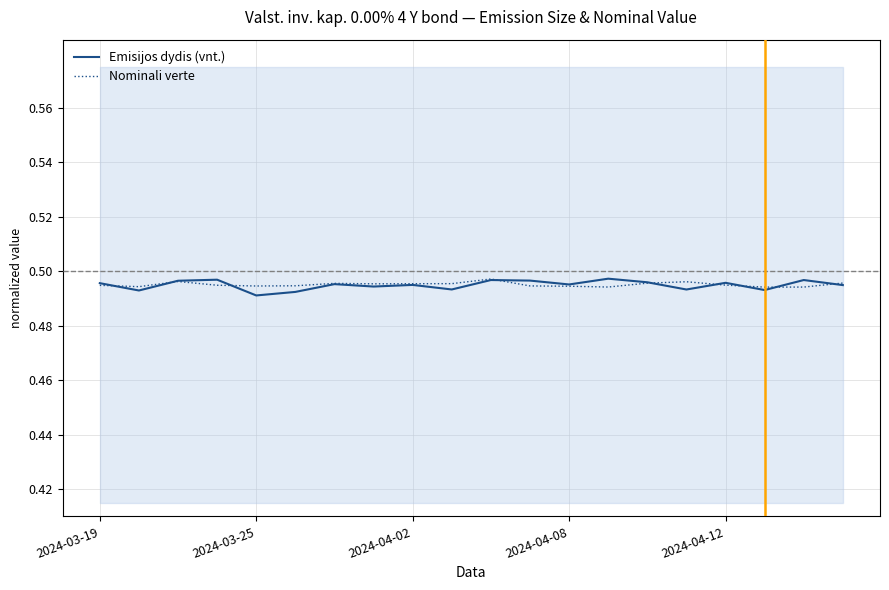

The value of Nominali verte at 2024-03-19 is 0.3. True or false?

False